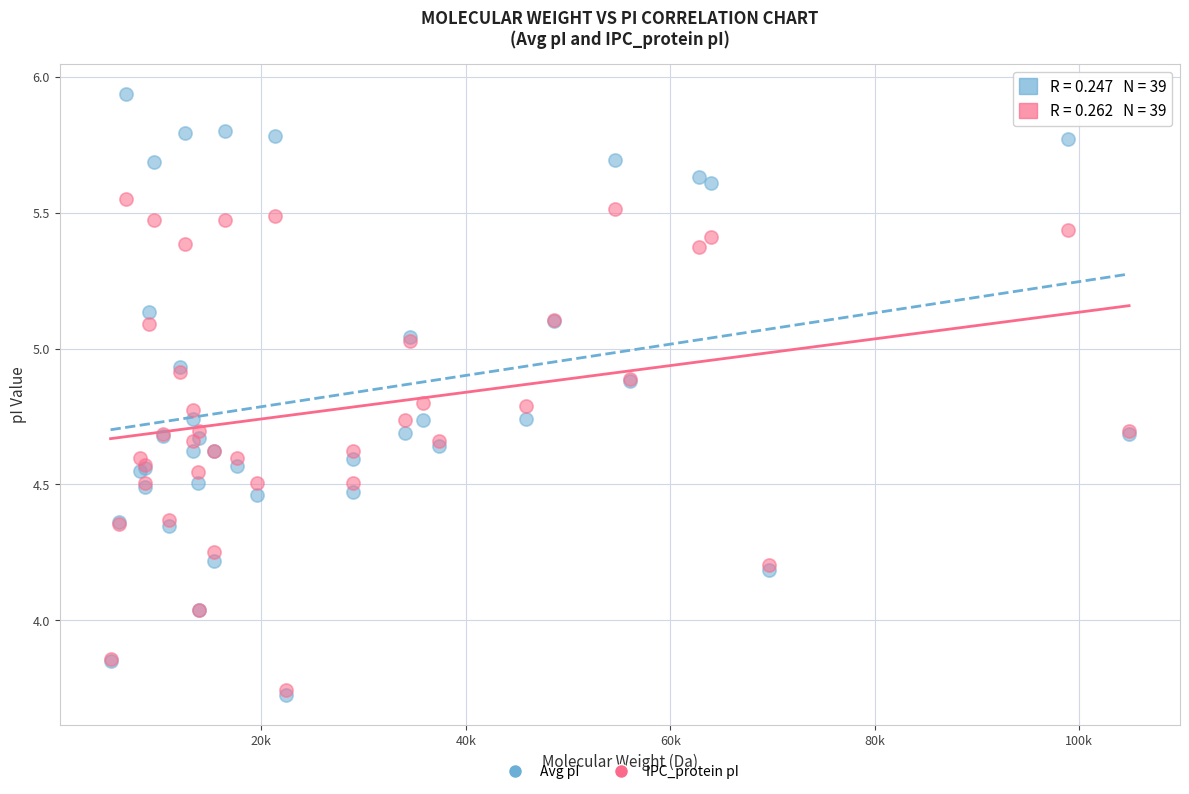

Which series reaches the maximum Y coordinate?

Avg pI